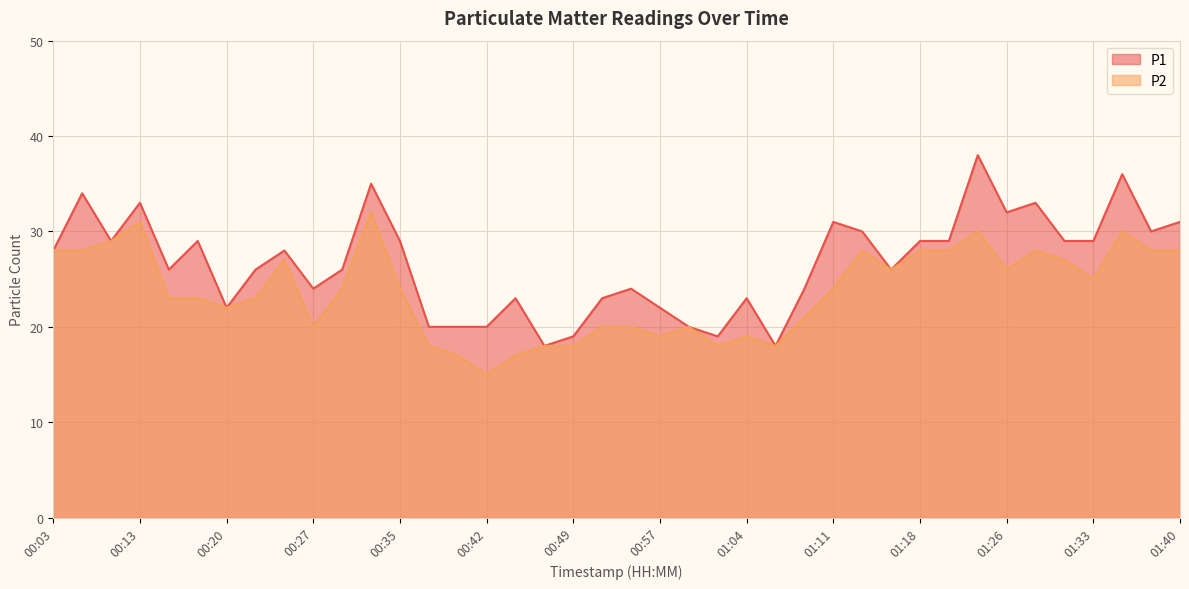

True or false: P1 and P2 cross at least once.

False